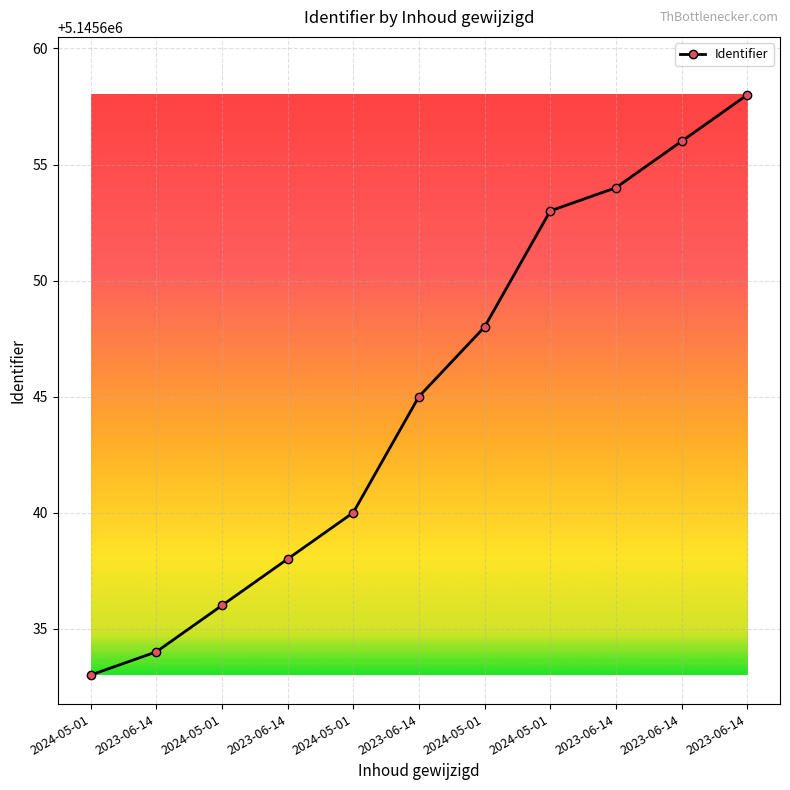

What is the ratio of the value at 2024-05-01 to the value at 2023-06-14?

1.0